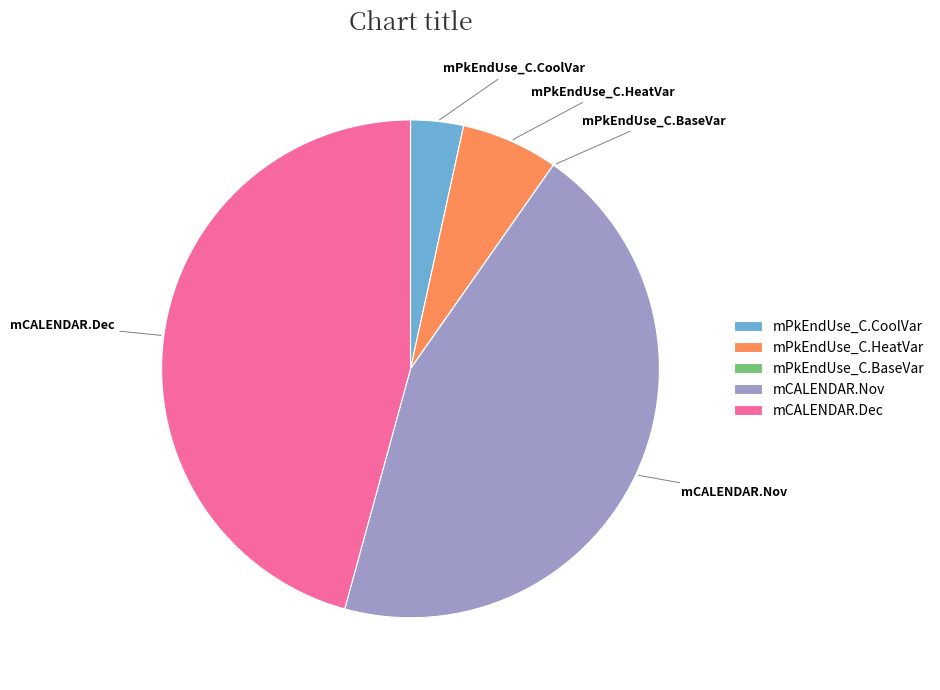

Which category has the biggest portion of the pie?

mCALENDAR.Dec